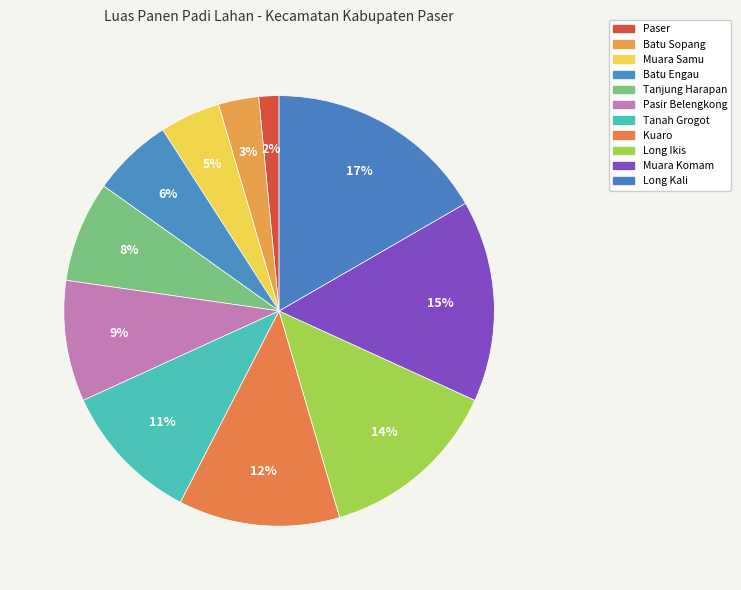

To the nearest percent, what is the difference between the Pasir Belengkong and Batu Engau slice percentages?

3%